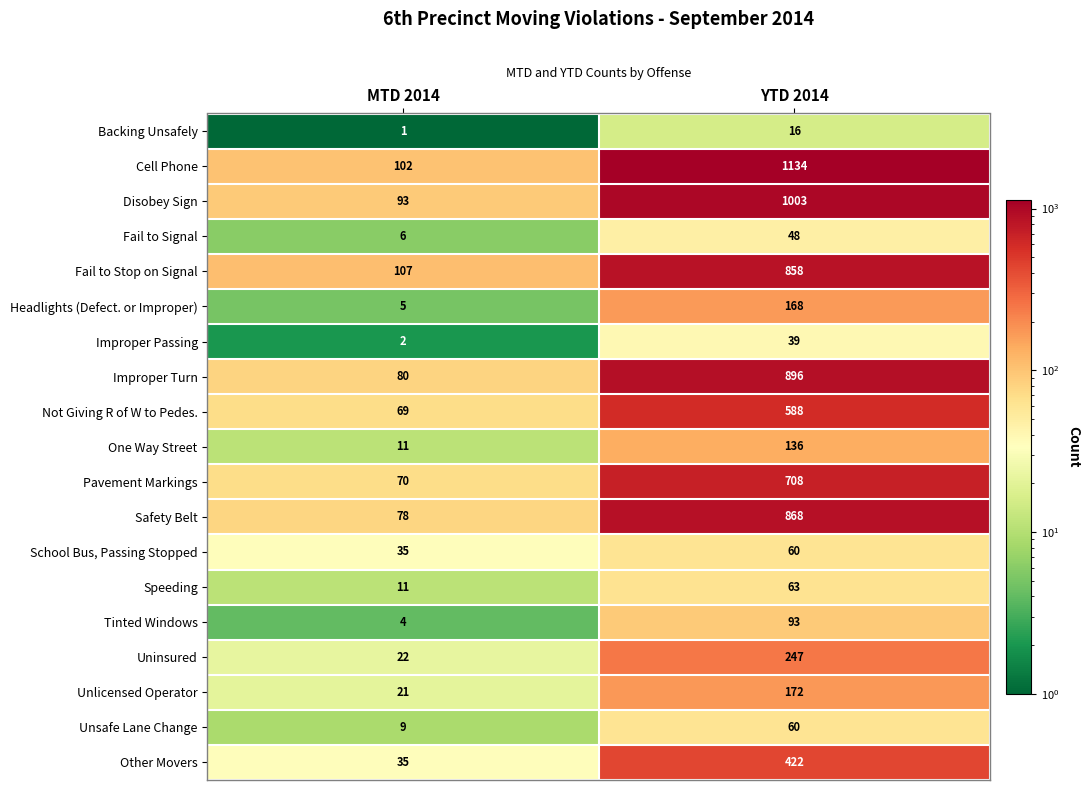

What is the sum of all Unsafe Lane Change values?

69